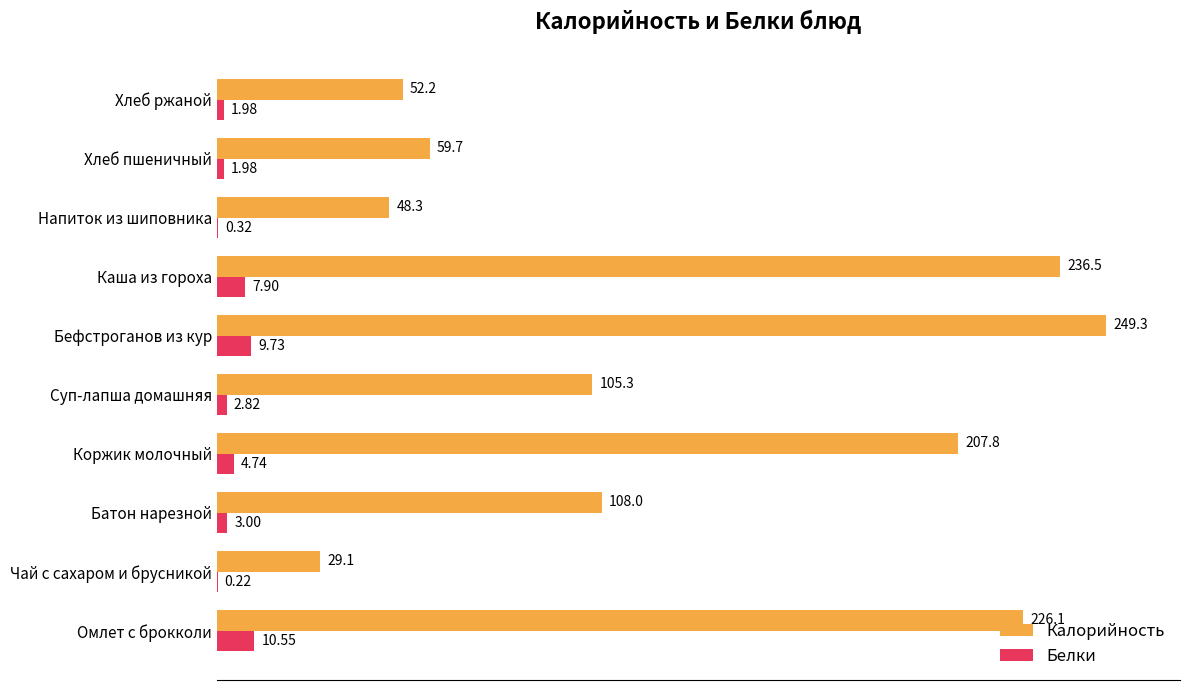

Is the value of Калорийность at Чай с сахаром и брусникой greater than the value of Белки at Каша из гороха?

Yes